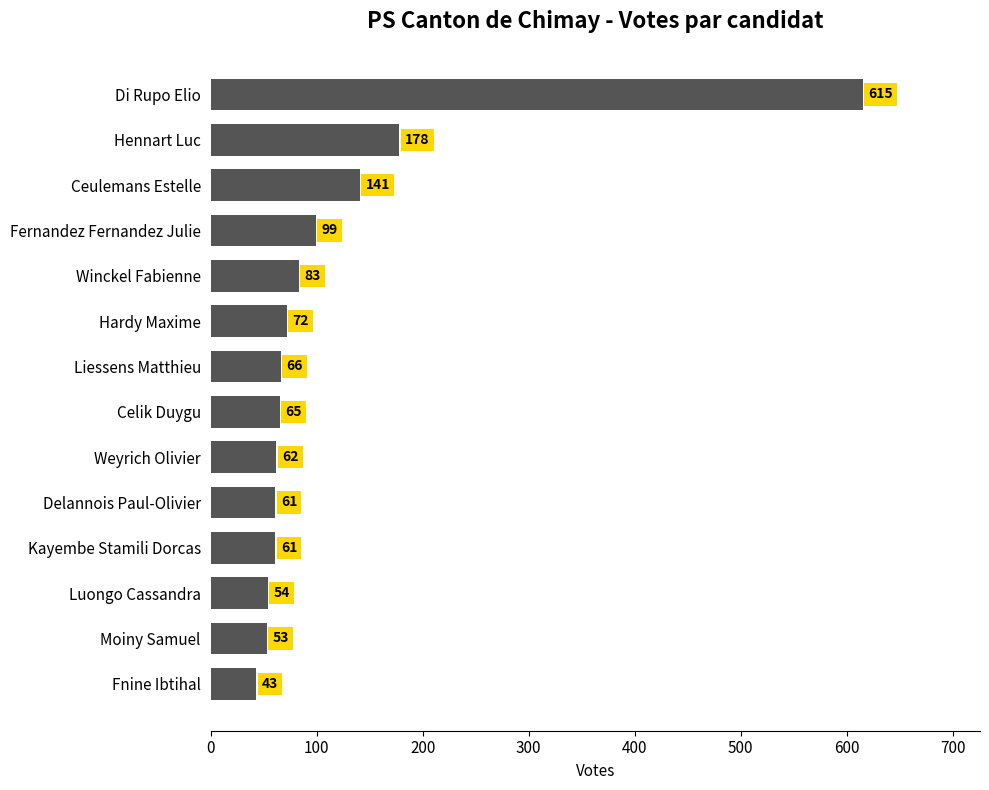

Count the number of data series in this chart.

1